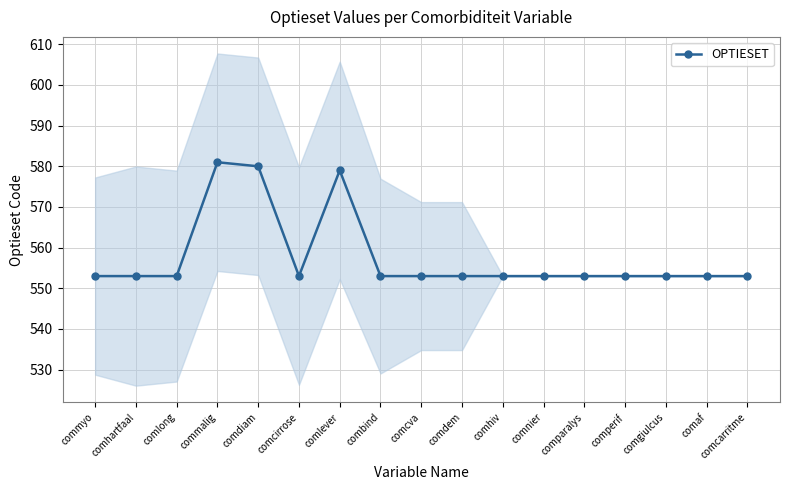

What is the value of the 10th point from the left?

553